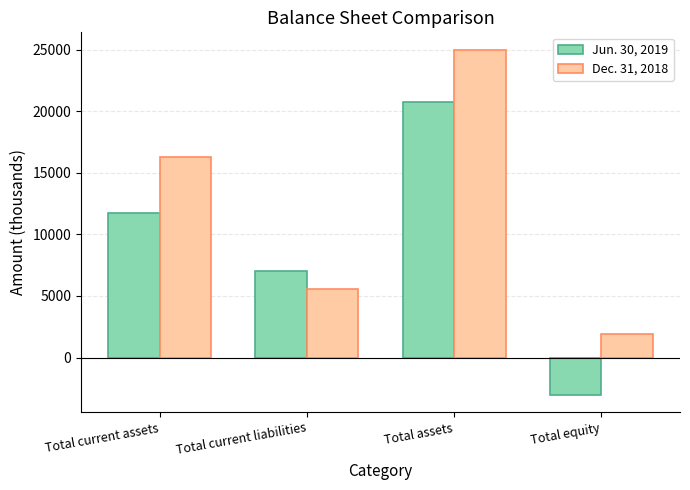

At Total current assets, list the series in order from largest to smallest.

Dec. 31, 2018, Jun. 30, 2019